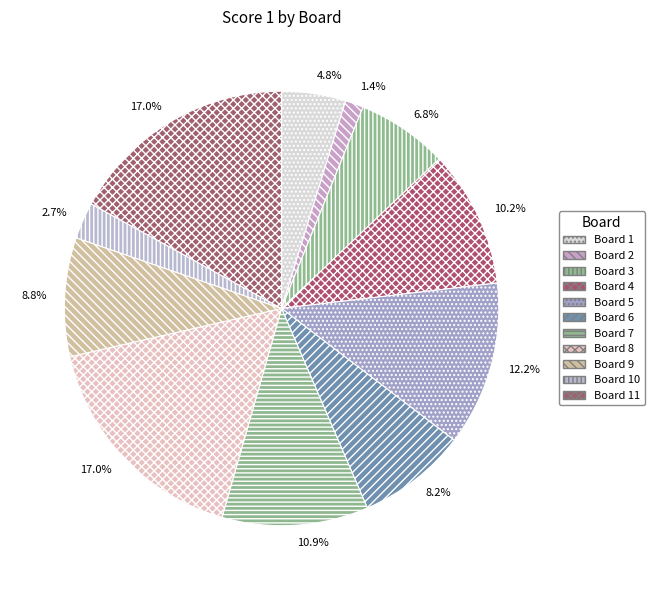

How many segments does this pie chart have?

11